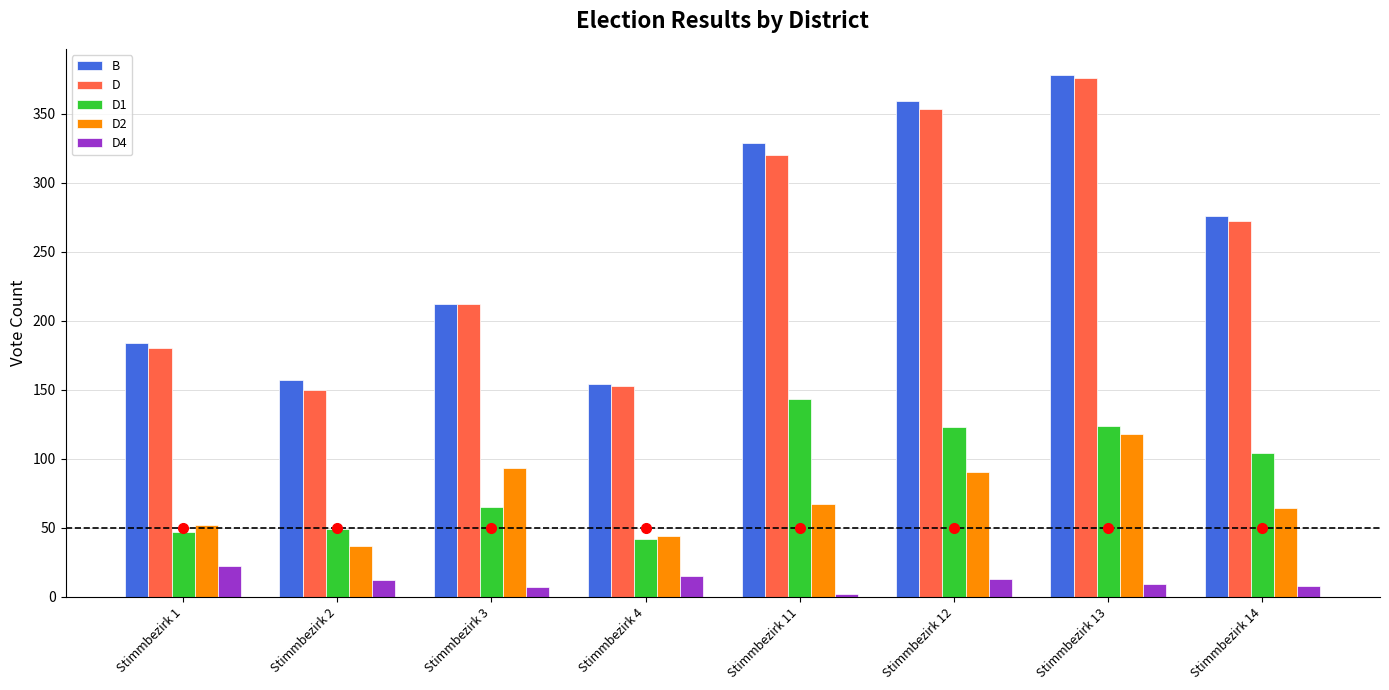

The value of D1 at Stimmbezirk 13 is 52. True or false?

False